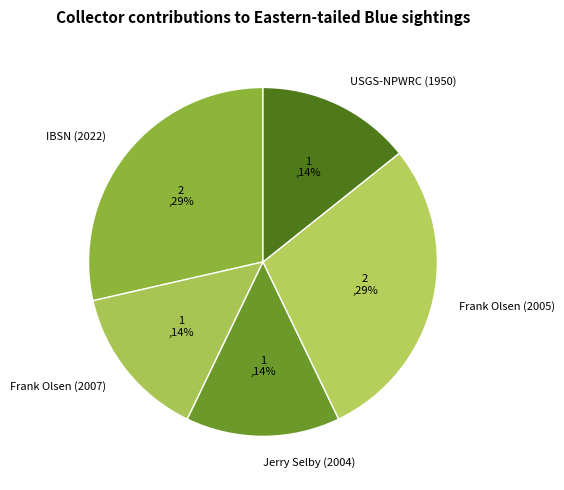

To the nearest percent, what percentage of the pie is IBSN (2022)?

29%